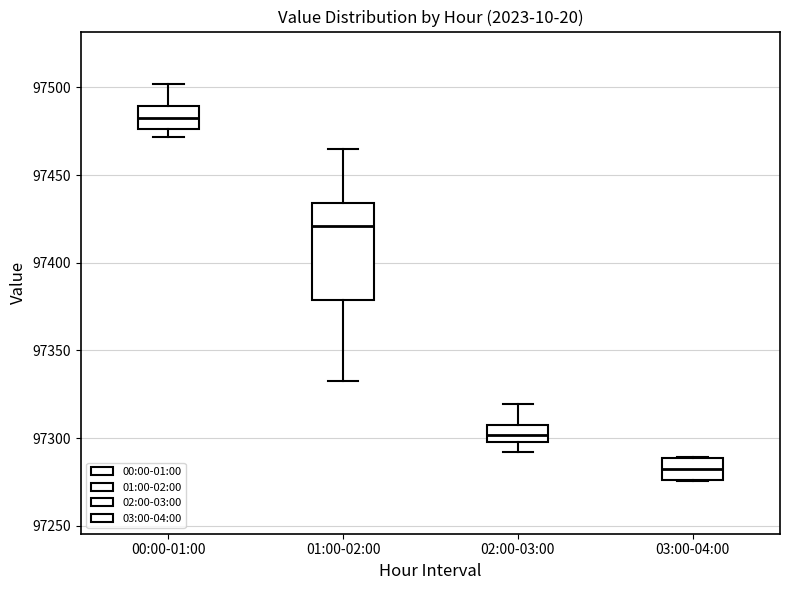

Reading left to right, read every box against the y-axis: the position of its median line, the range the box covers, and the ends of its whiskers. The values are not printed on the chart, so give them approximately, as read against the axis.

00:00-01:00: median 97485, box 97475 to 97490, whiskers 97470 to 97500
01:00-02:00: median 97420, box 97380 to 97435, whiskers 97335 to 97465
02:00-03:00: median 97300 (inside the box), box 97300 to 97310, whiskers 97290 to 97320
03:00-04:00: median 97280, box 97275 to 97290, whiskers 97275 to 97290